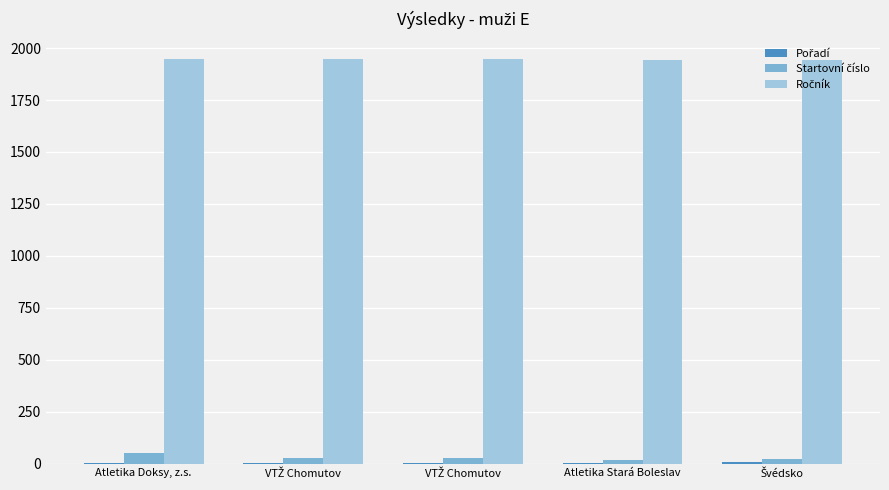

How many groups of bars are there?

5